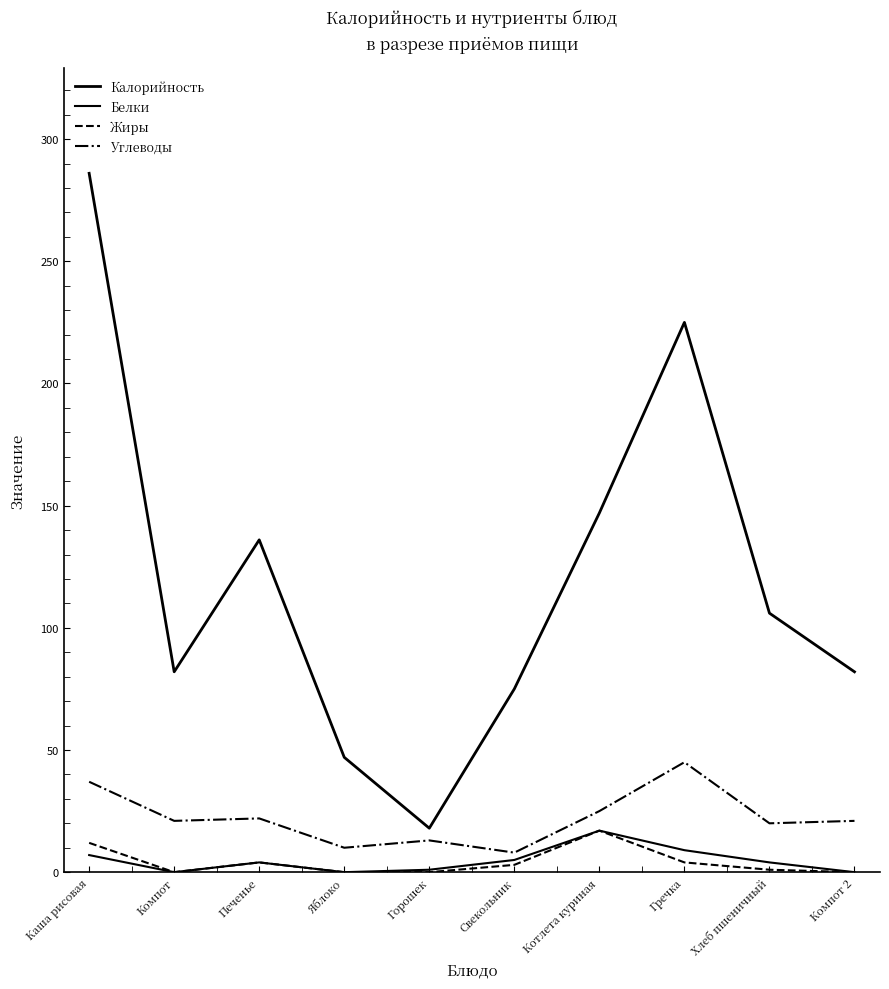

Between Каша рисовая and Котлета куриная, which series saw the biggest shift?

Калорийность